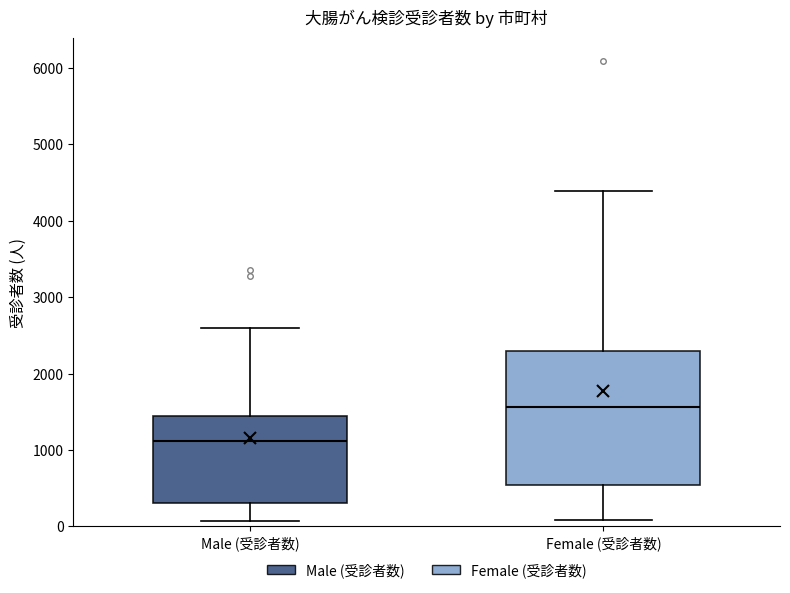

Which box's median line is the lowest?

Male (受診者数)